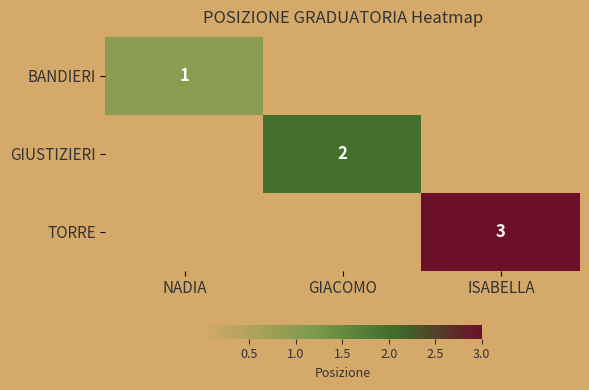

The GIUSTIZIERI series shows 2 at GIACOMO. True or false?

True